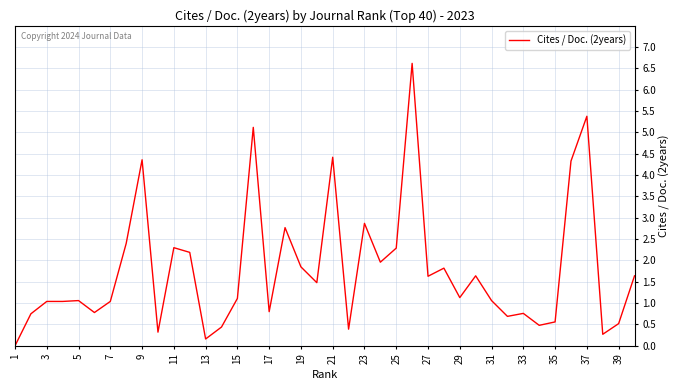

What is the difference between the maximum and minimum values?

6.6